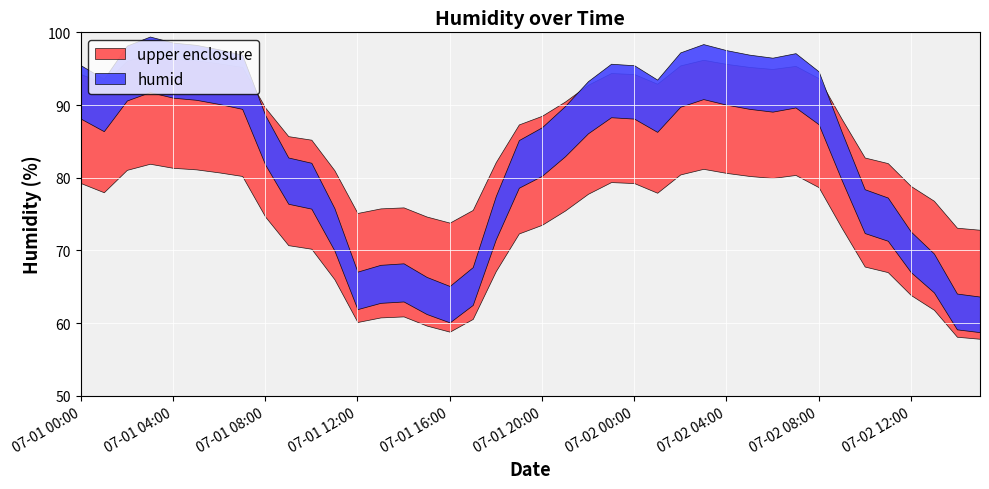

How many data points does each series have?

40